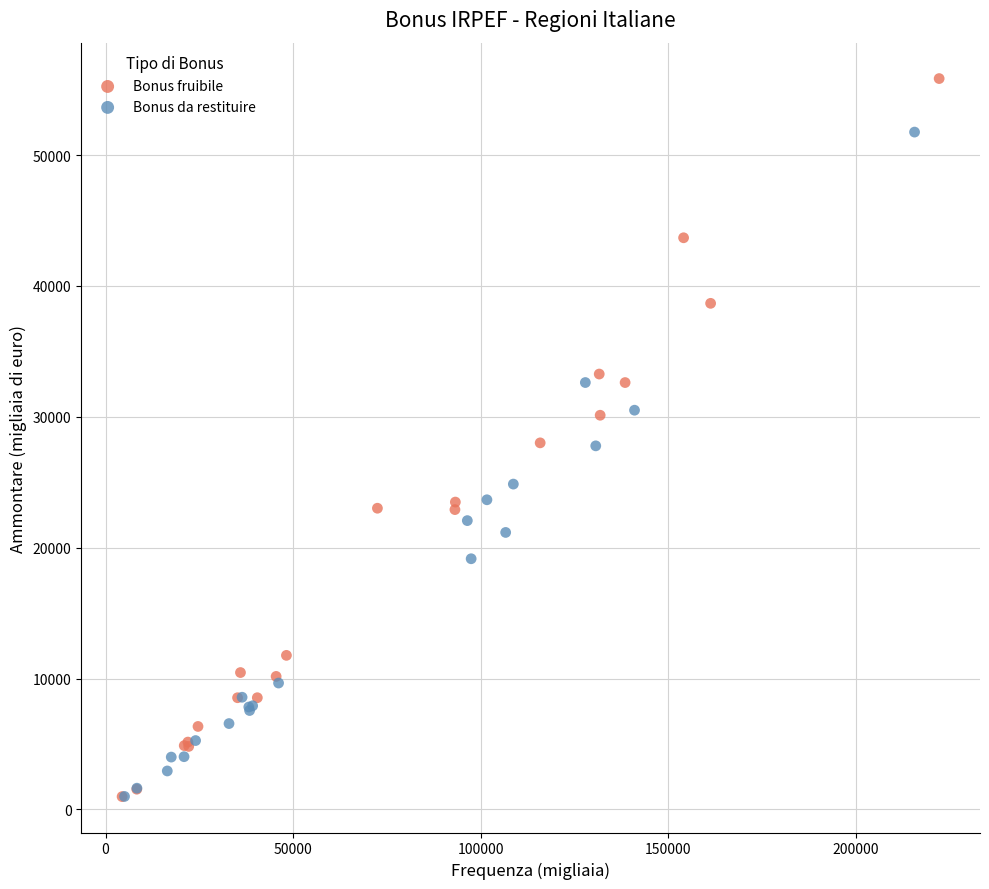

Which series has the widest spread of Y values?

Bonus fruibile